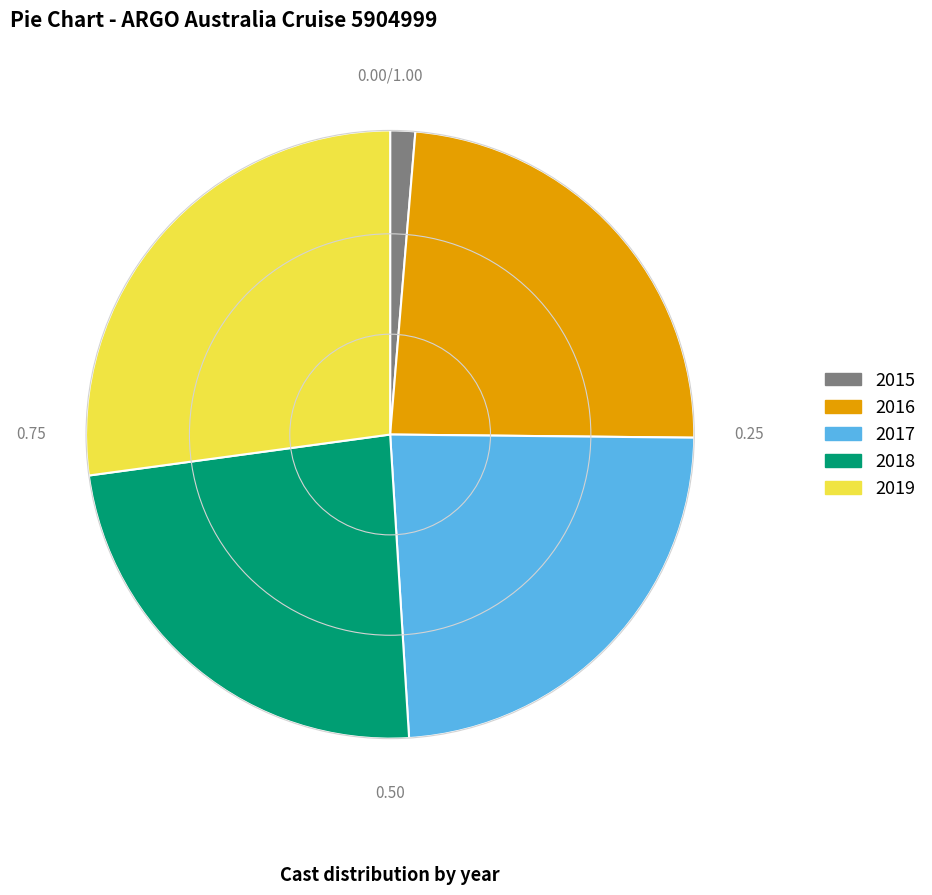

Is there a majority slice in this chart?

No